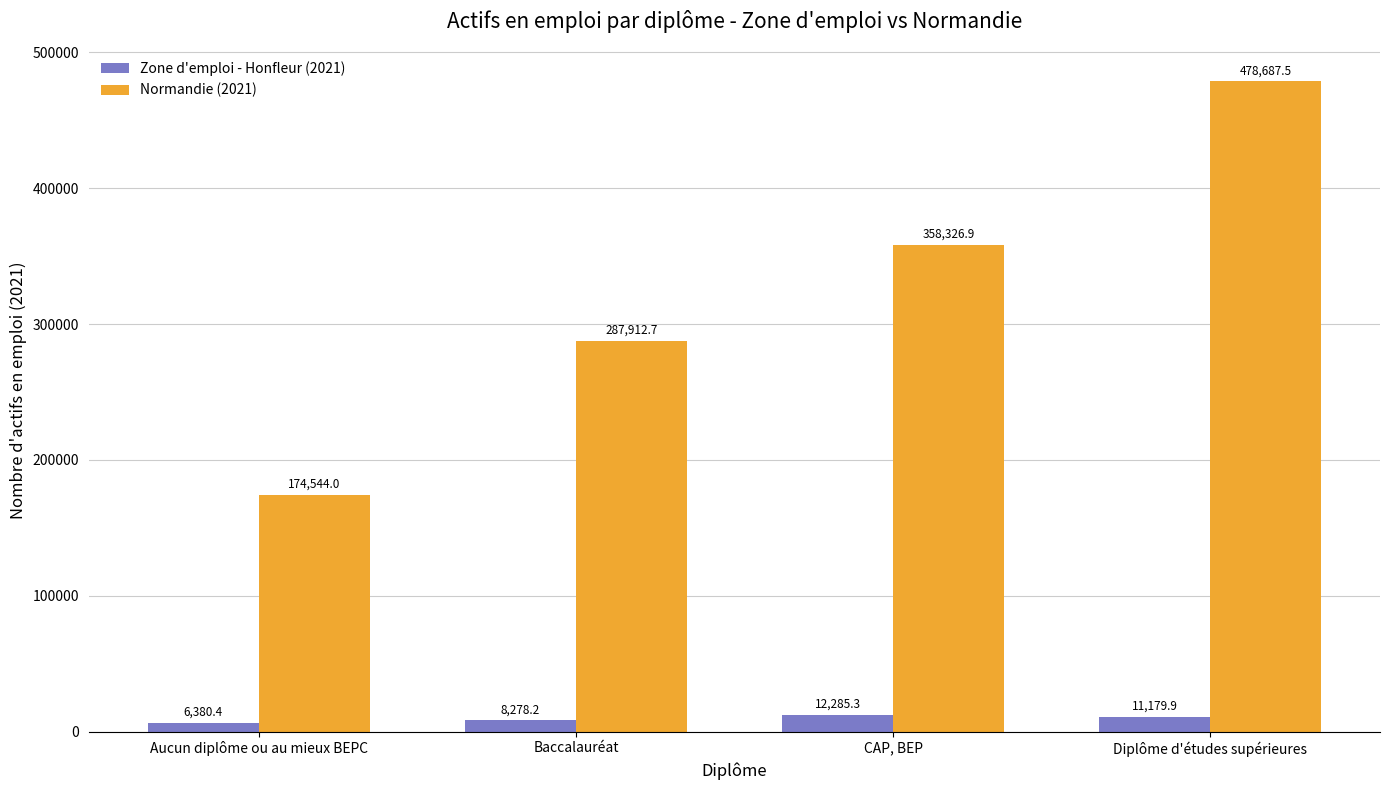

What are all the series names shown in the legend?

Zone d'emploi - Honfleur (2021), Normandie (2021)